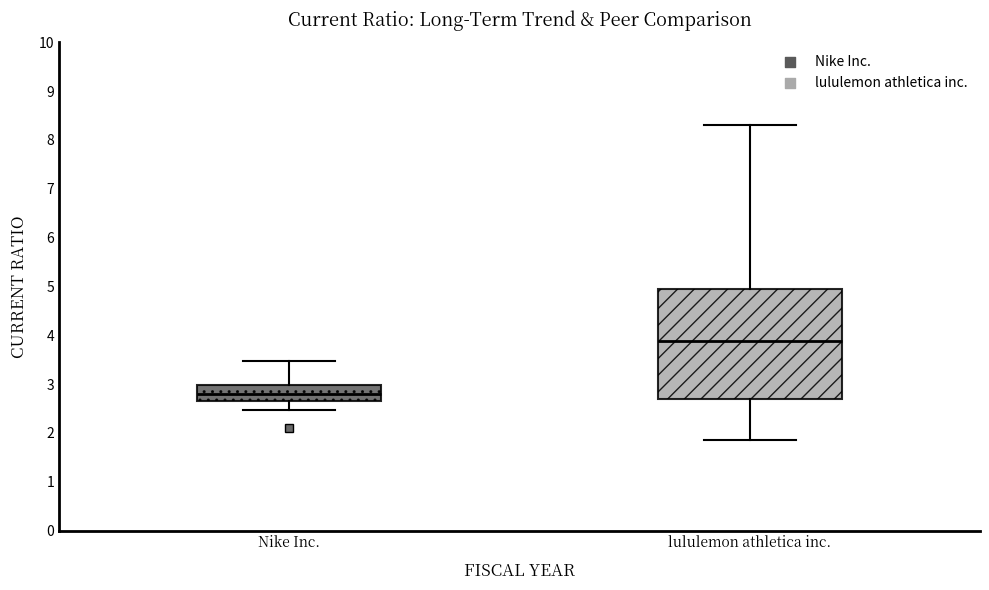

Where does the median line of the box for lululemon athletica inc. sit on the y-axis? The values are not printed on the chart, so give them approximately, as read against the axis.

3.9